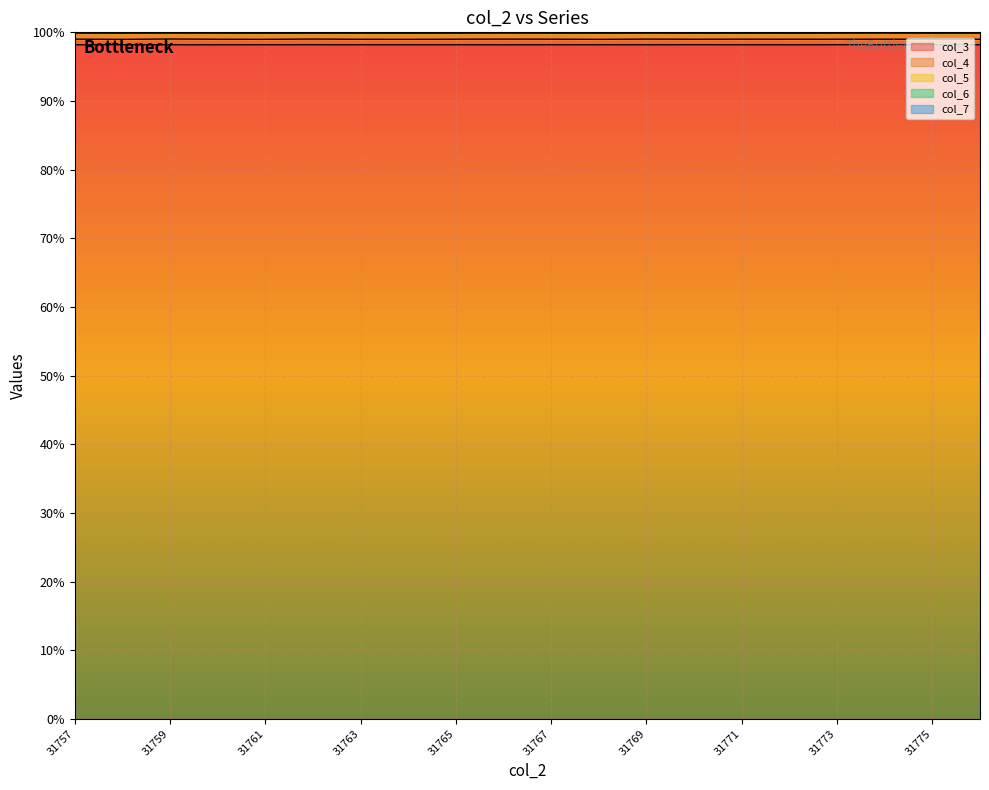

Which series has the widest spread of values?

col_4